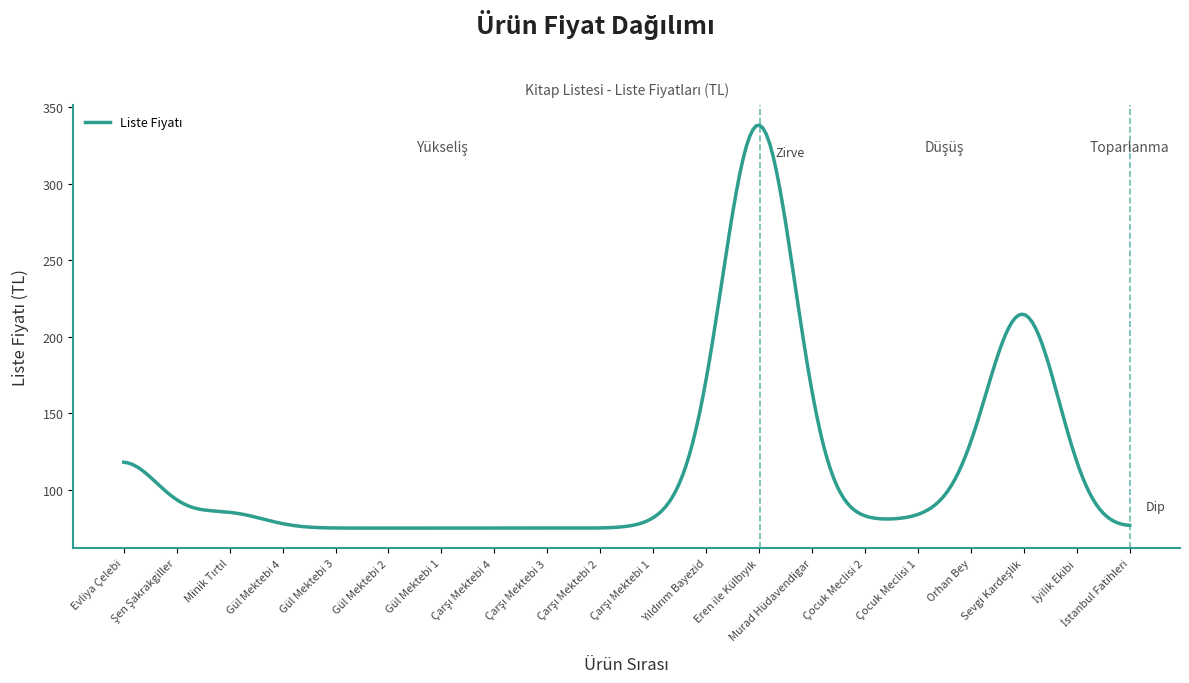

What is the maximum value shown in the chart?

338.4